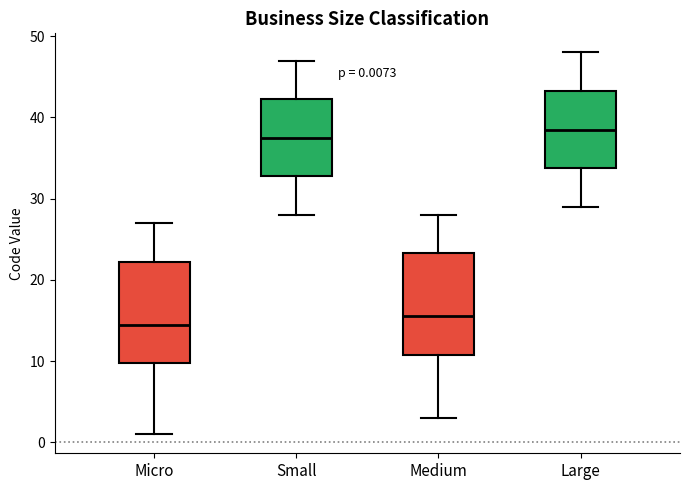

Which box has the lowest median line?

Micro